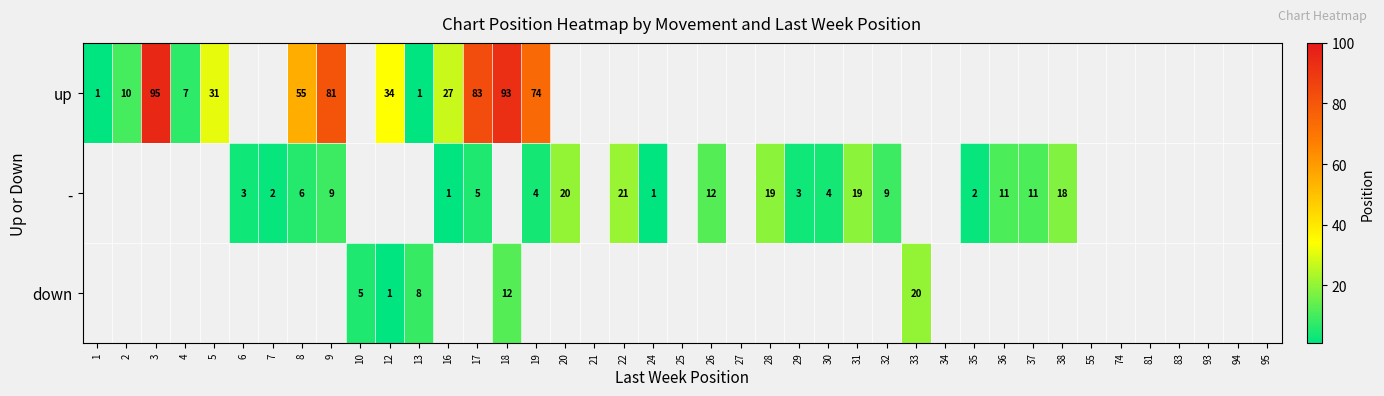

Is it true that down equals -6 at 2?

False